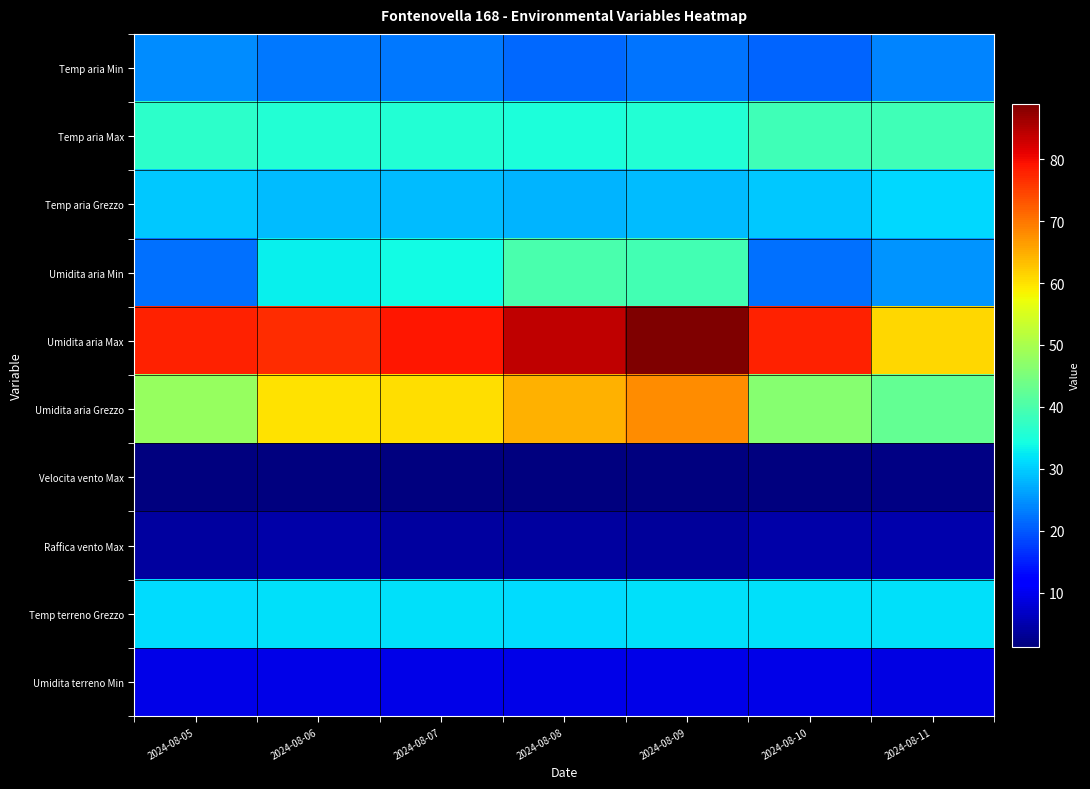

Between 2024-08-05 and 2024-08-09, which series saw the biggest shift?

Umidita aria Grezzo